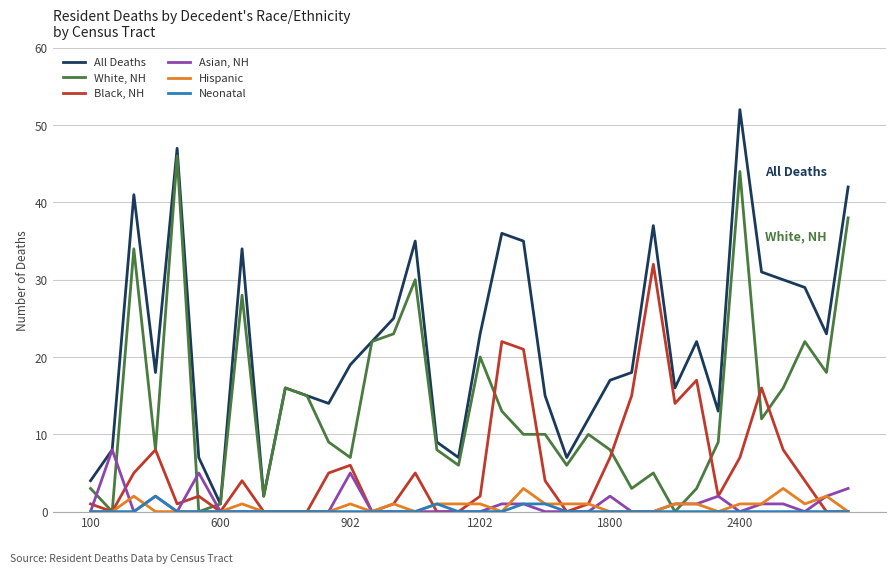

True or false: Asian, NH has more than 0 interior local peaks.

True